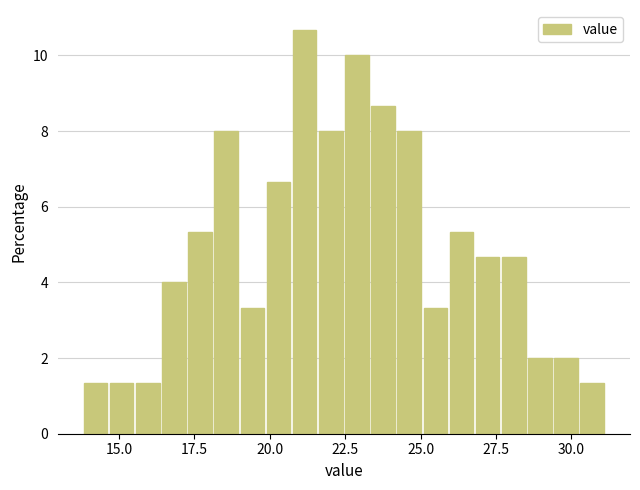

Read against the x-axis, roughly where is the centre of the tallest bar?

21.0